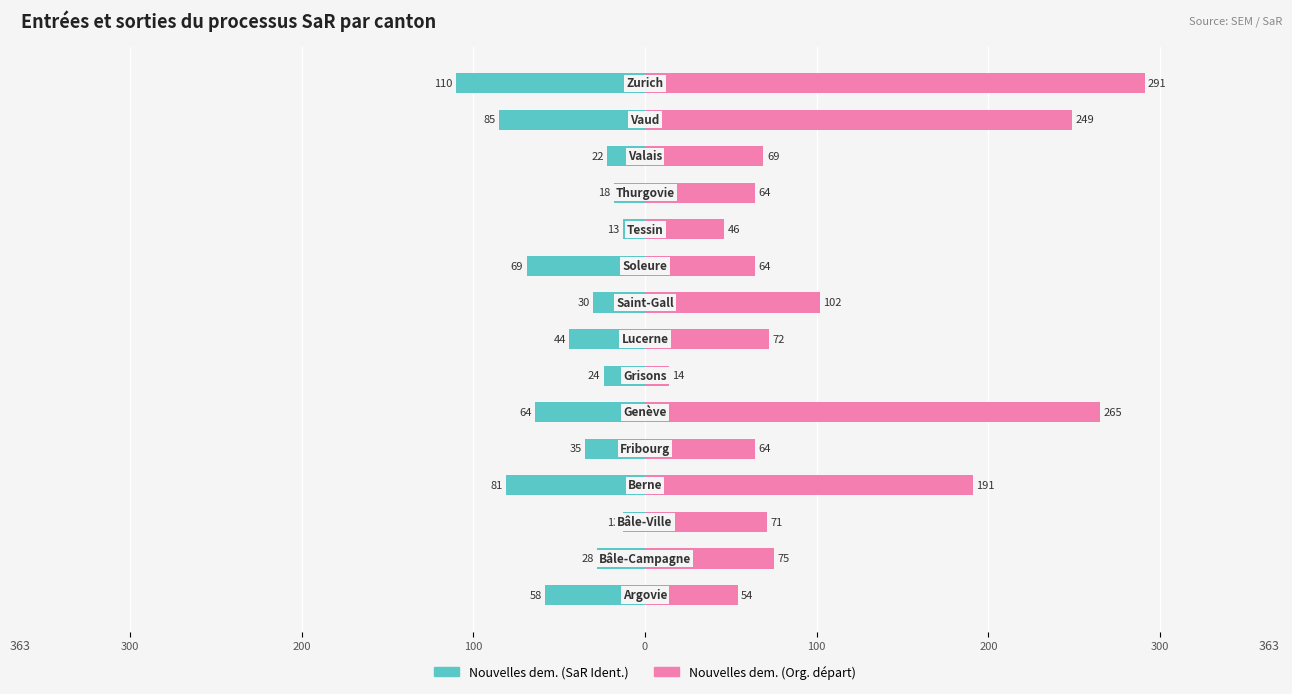

What is the highest value of the Nouvelles dem. (Org. départ) series?

291